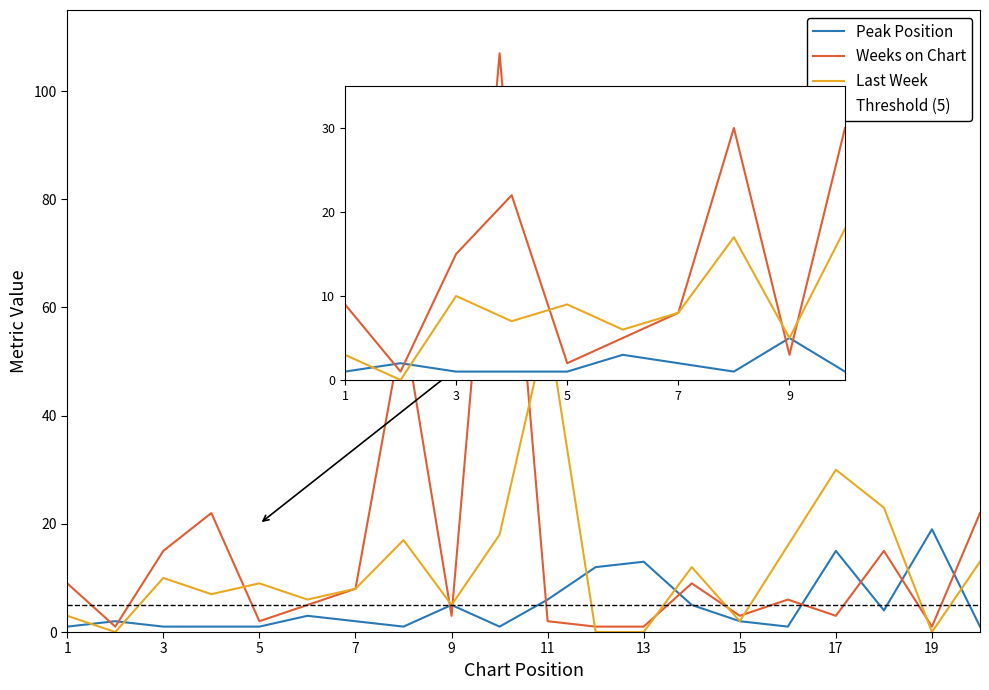

Is it true that Peak Position equals 2 at 15?

True